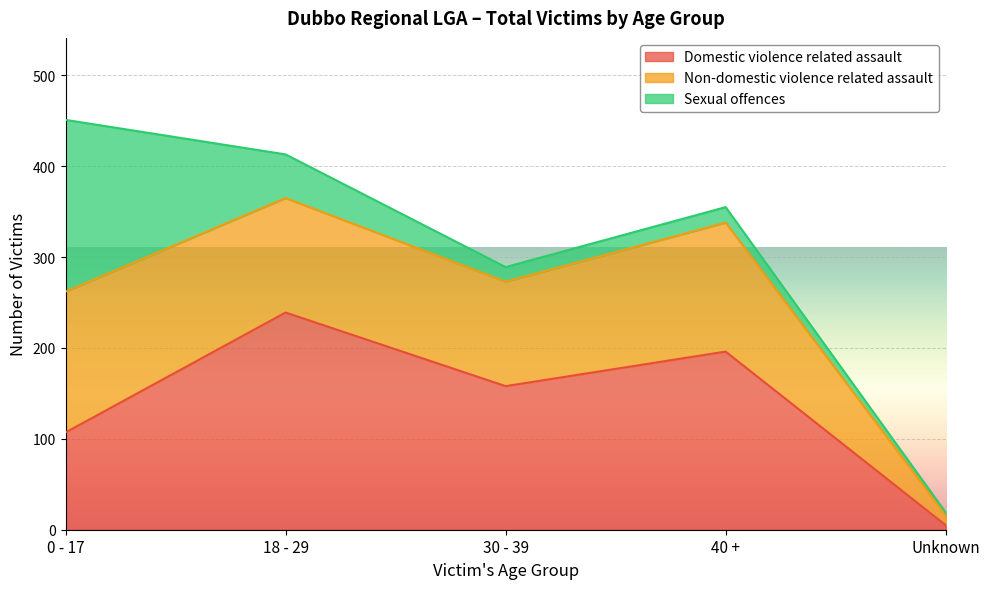

Does the chart display data point markers on the line(s)?

No